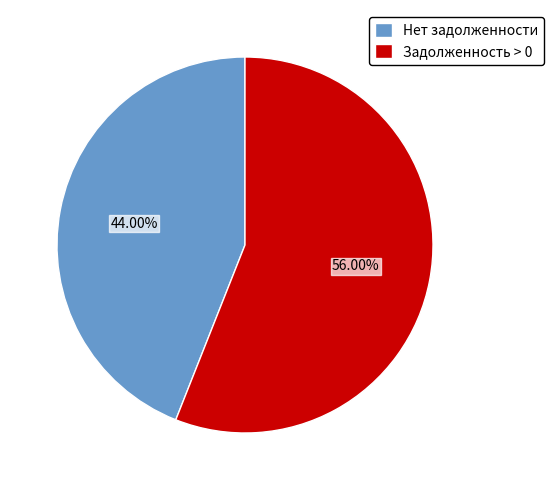

Count the number of slices in the pie.

2